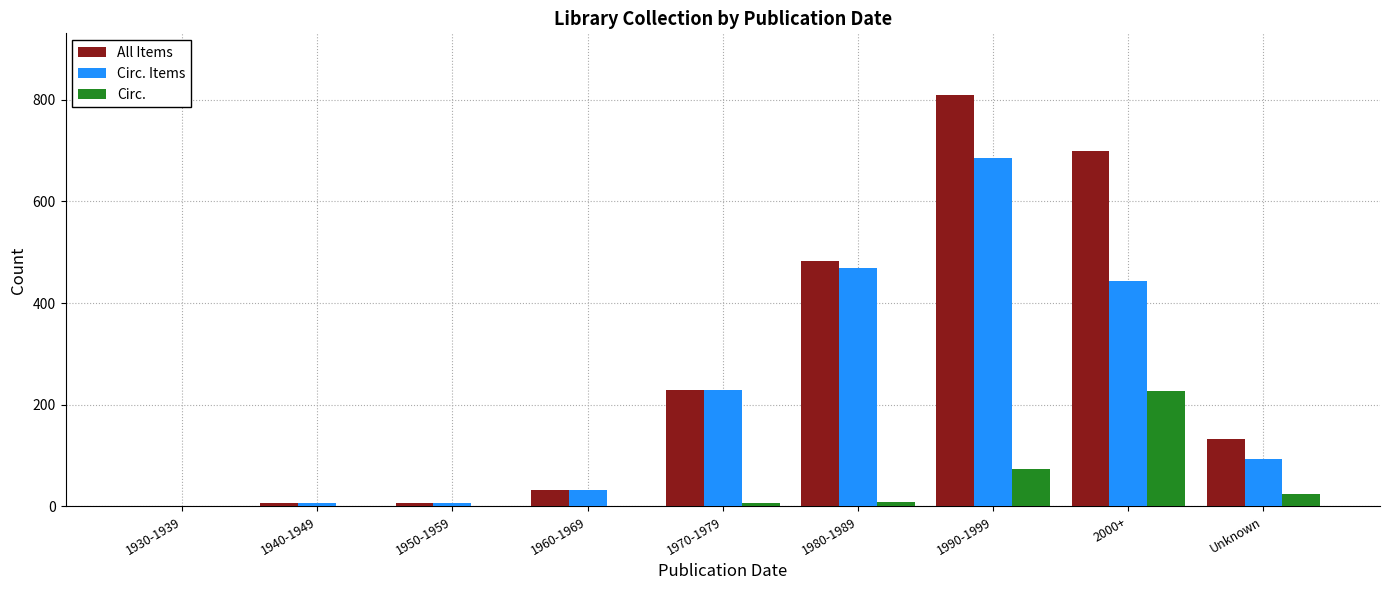

The value of All Items at 1970-1979 is 146. True or false?

False